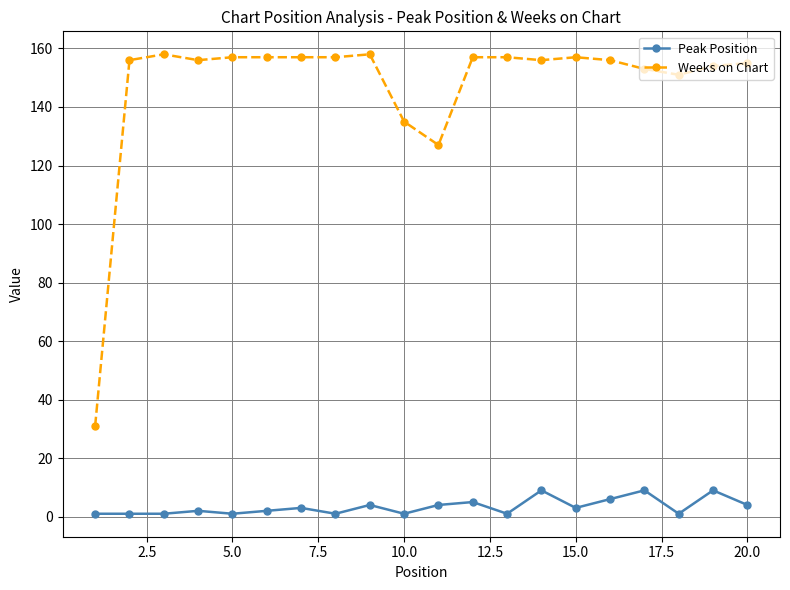

True or false: Peak Position has more than 1 interior local peaks.

True